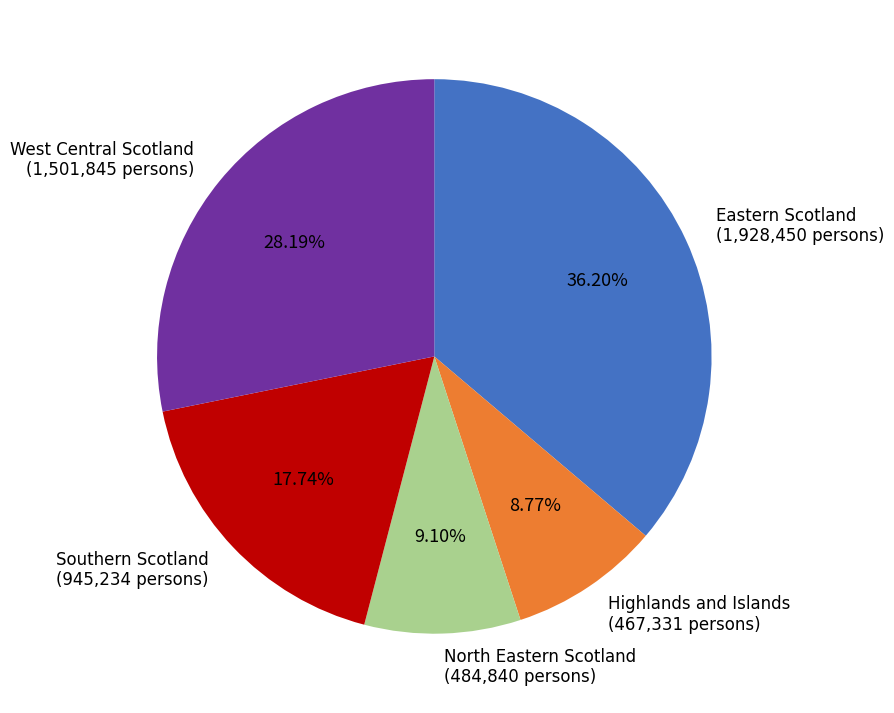

Between North Eastern Scotland and West Central Scotland, which is larger?

West Central Scotland